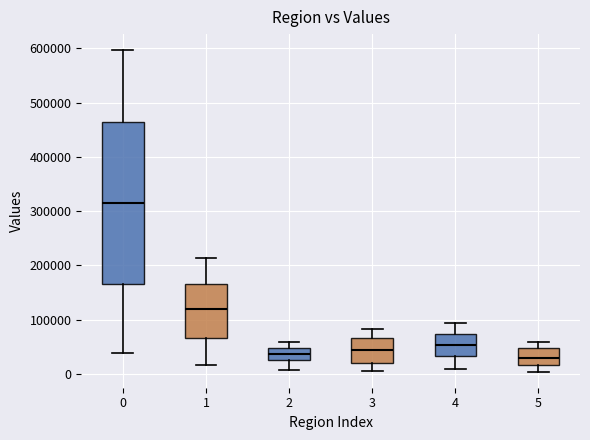

Which box's median line is the highest?

0